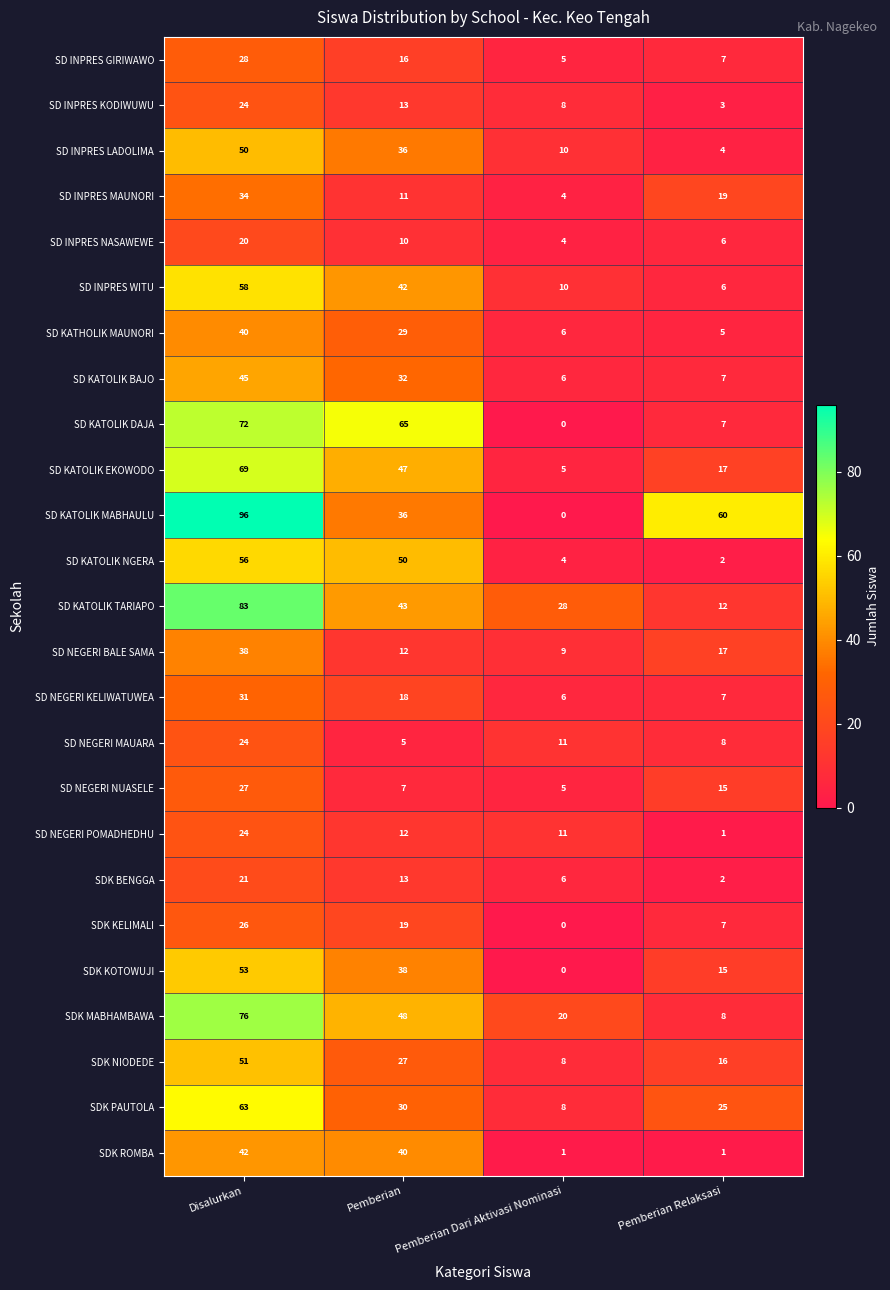

What is the maximum value shown in the chart?

96